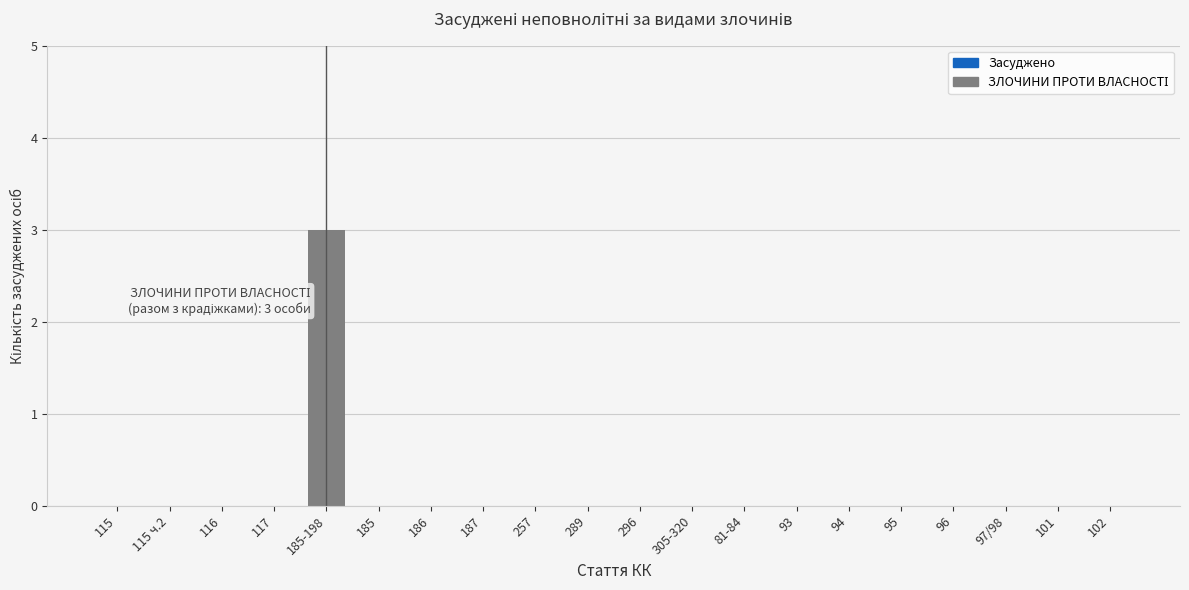

What is the maximum value shown in the chart?

3